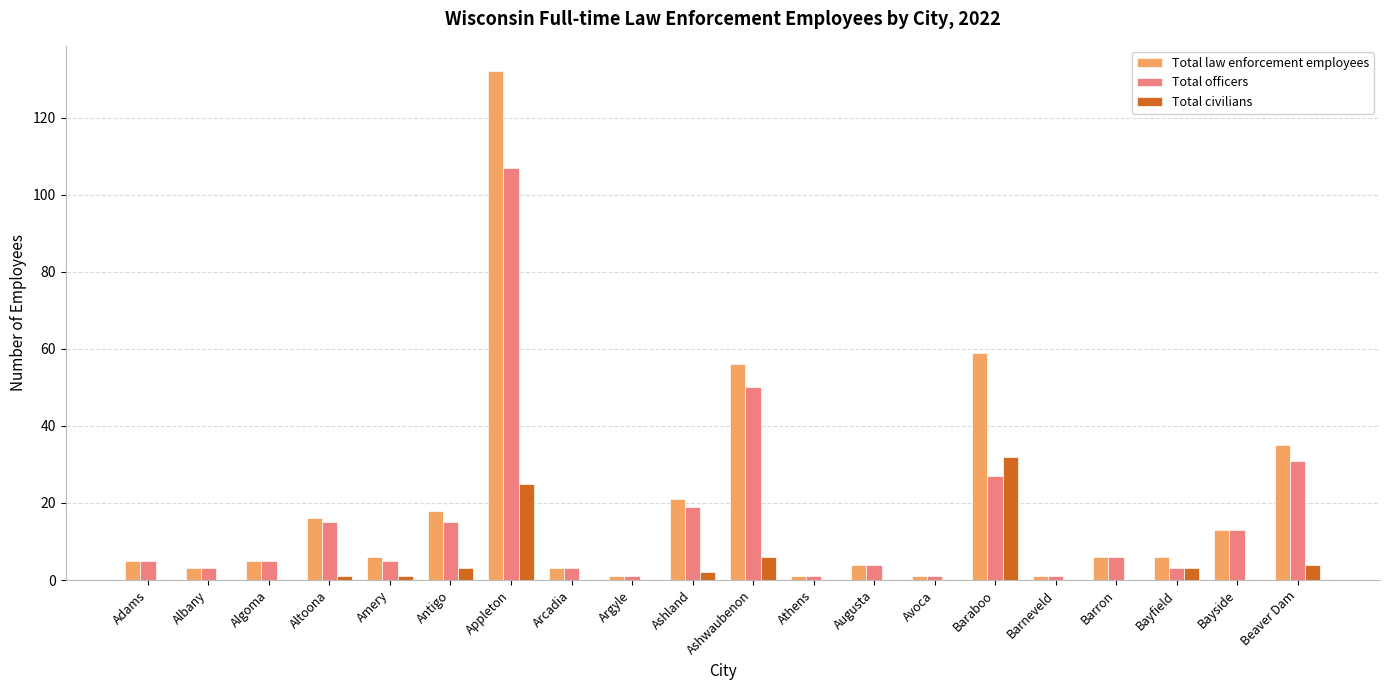

What is the total value across all series at Arcadia?

6